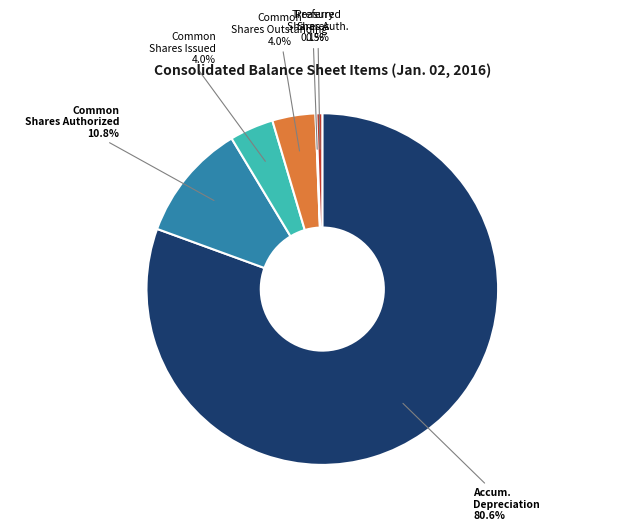

Is there any slice that represents more than half of the pie?

Yes